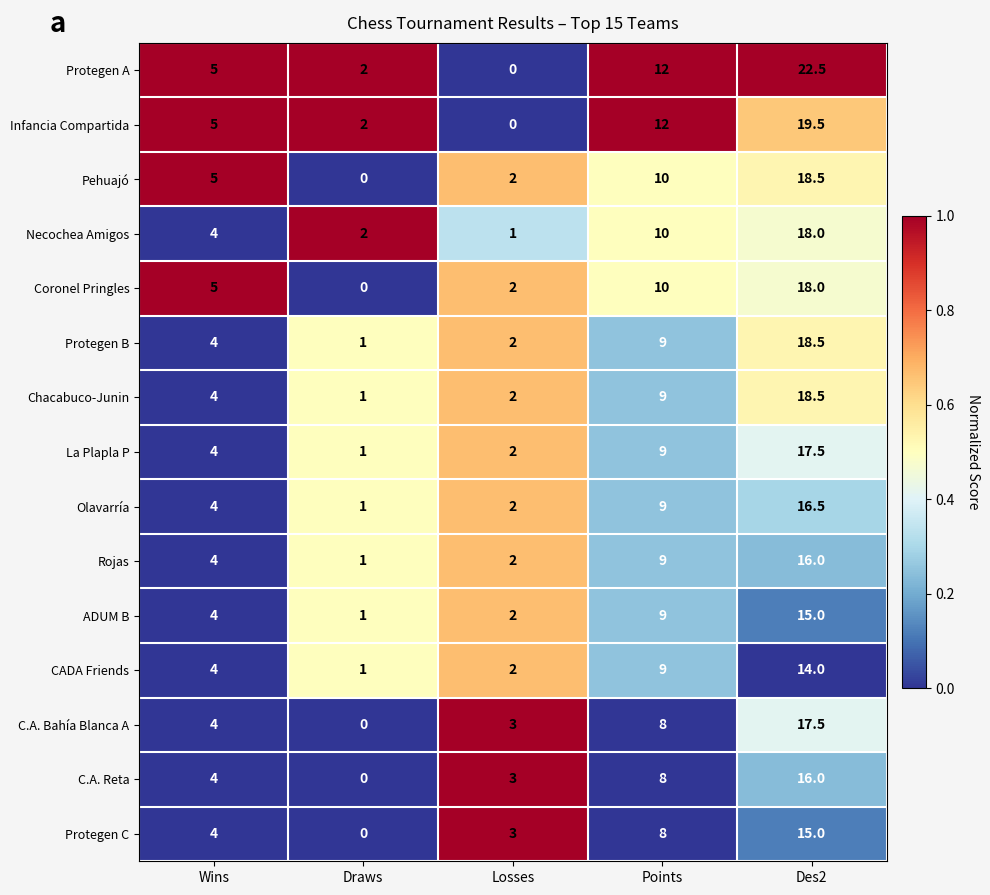

What is the total value across all series at Draws?

13.0